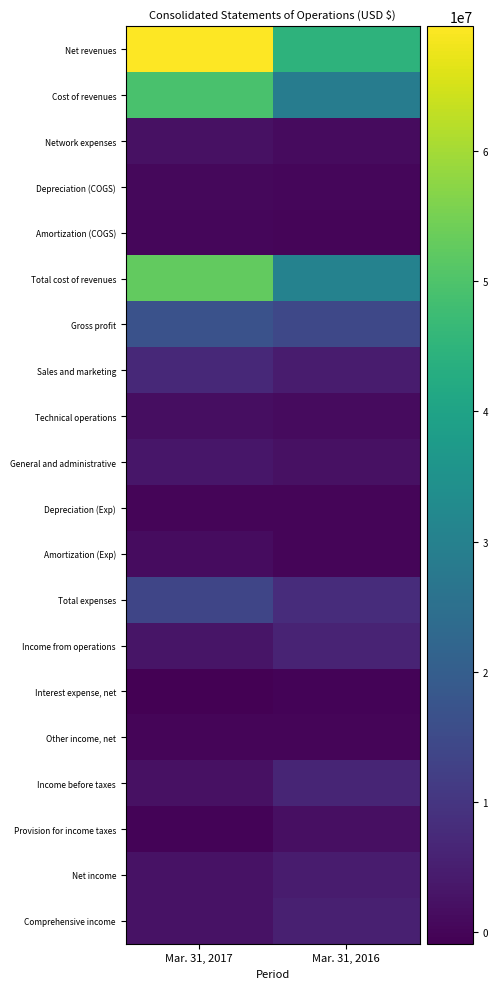

At which category is the sum across all series the highest?

Mar. 31, 2017